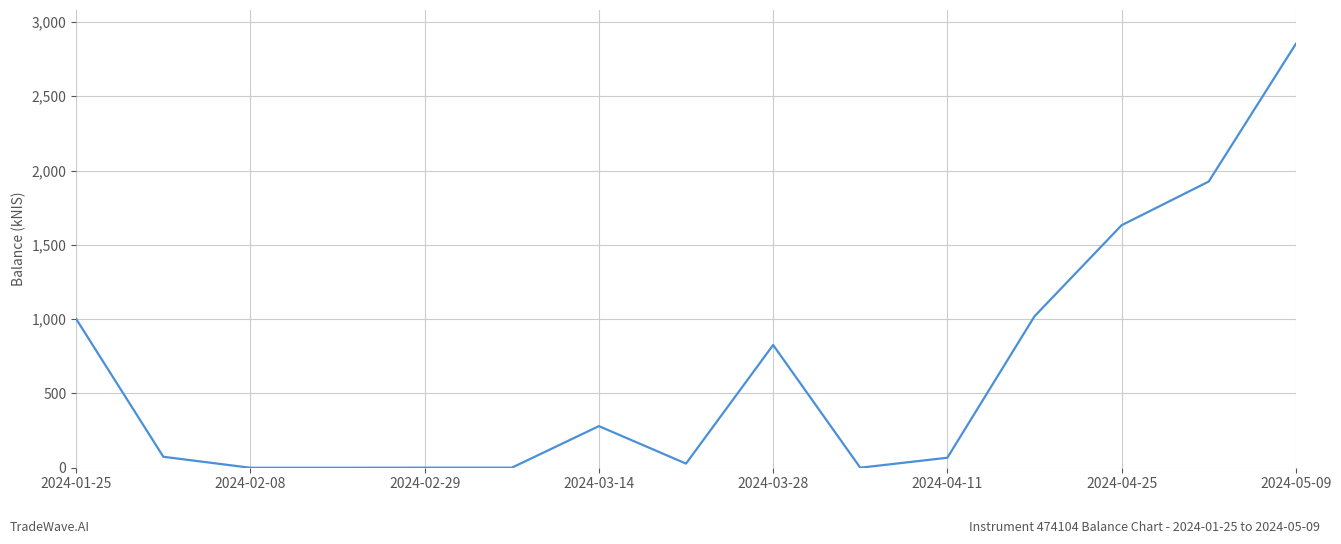

What is the difference between the maximum and minimum values?

2852.5